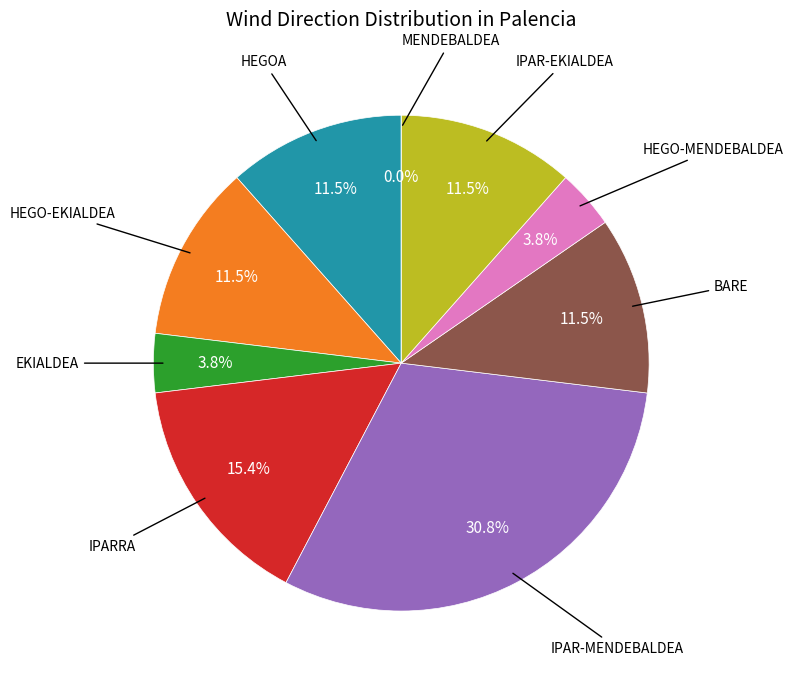

Rank the categories by value from lowest to highest.

Mendebaldea, Ekialdea, Hego-mendebaldea, Hegoa, Hego-ekialdea, Bare, Ipar-ekialdea, Iparra, Ipar-mendebaldea